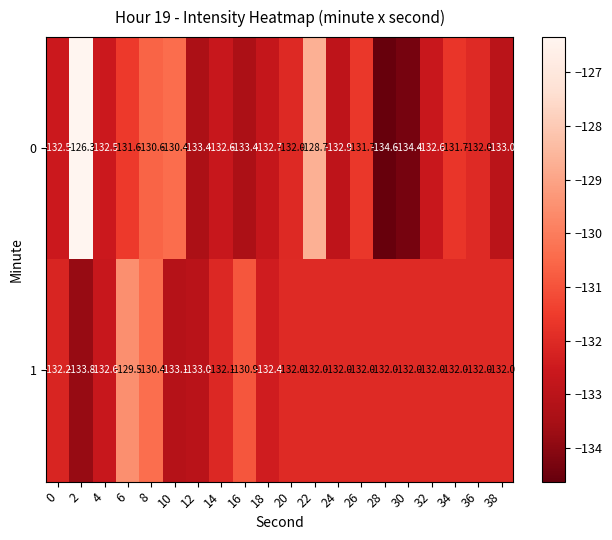

At which label is 0 closest to -130?

10